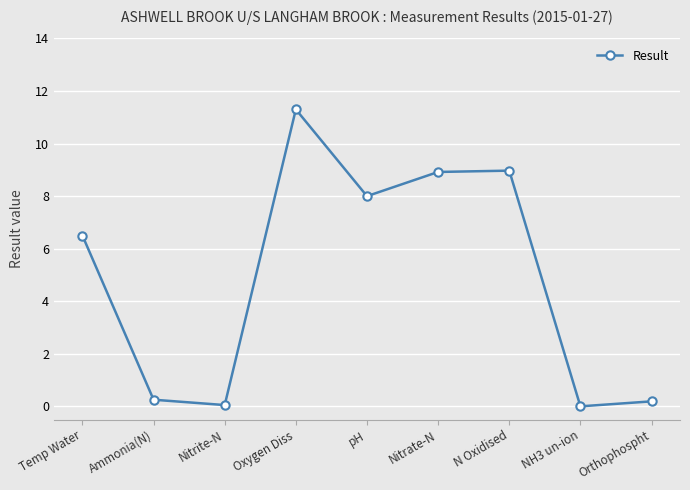

Which category has the highest value across all series?

Oxygen Diss